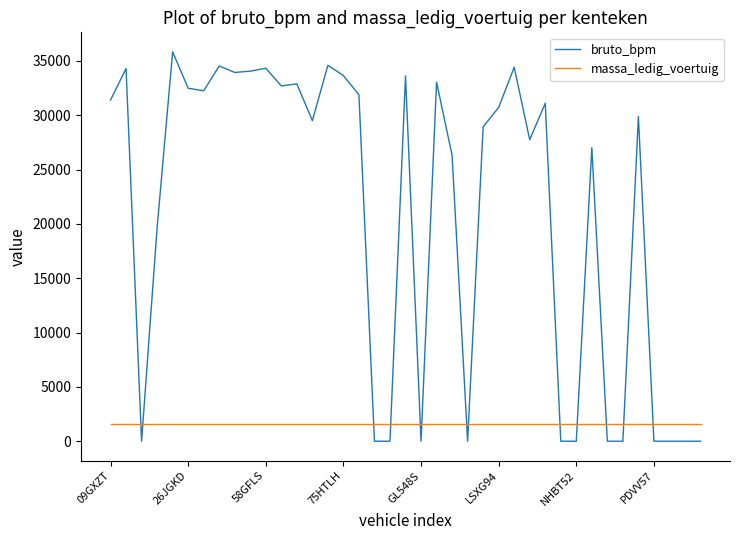

Which series has the largest range (max minus min)?

bruto_bpm